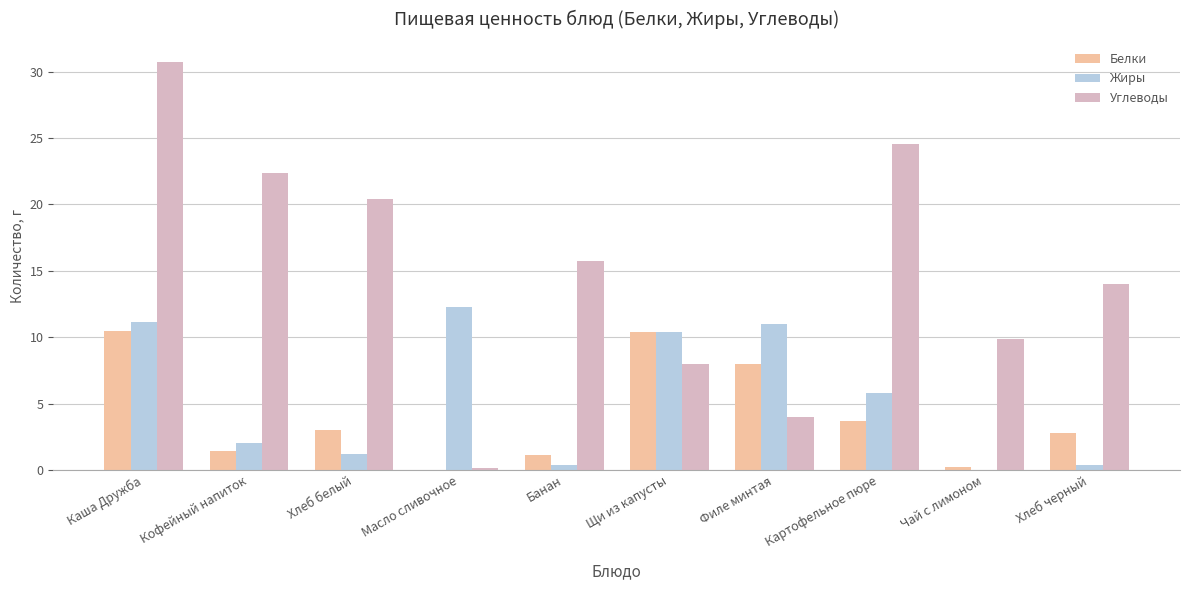

How many distinct data groups are displayed?

3